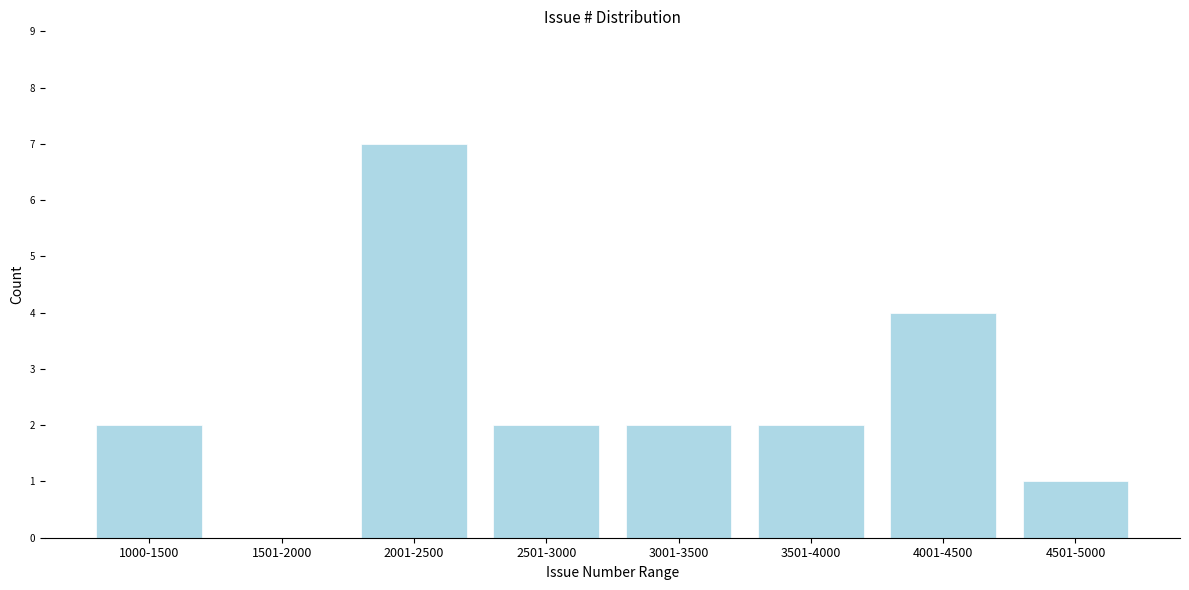

Reading left to right, transcribe all the data shown in this chart.

1000-1500=2	1501-2000=0	2001-2500=7	2501-3000=2	3001-3500=2	3501-4000=2	4001-4500=4	4501-5000=1